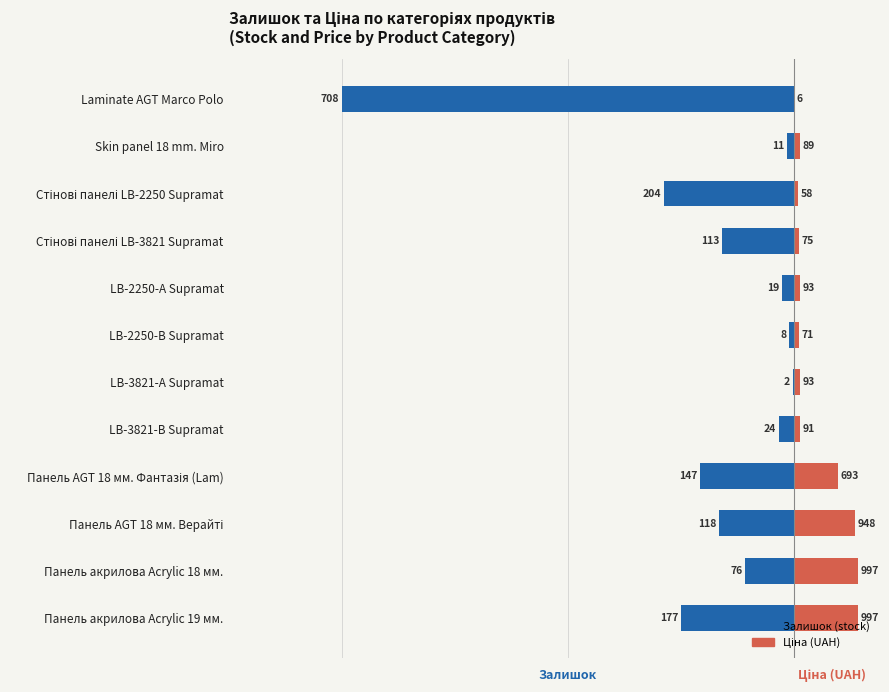

Are the bars grouped side by side (vs. stacked)?

Yes